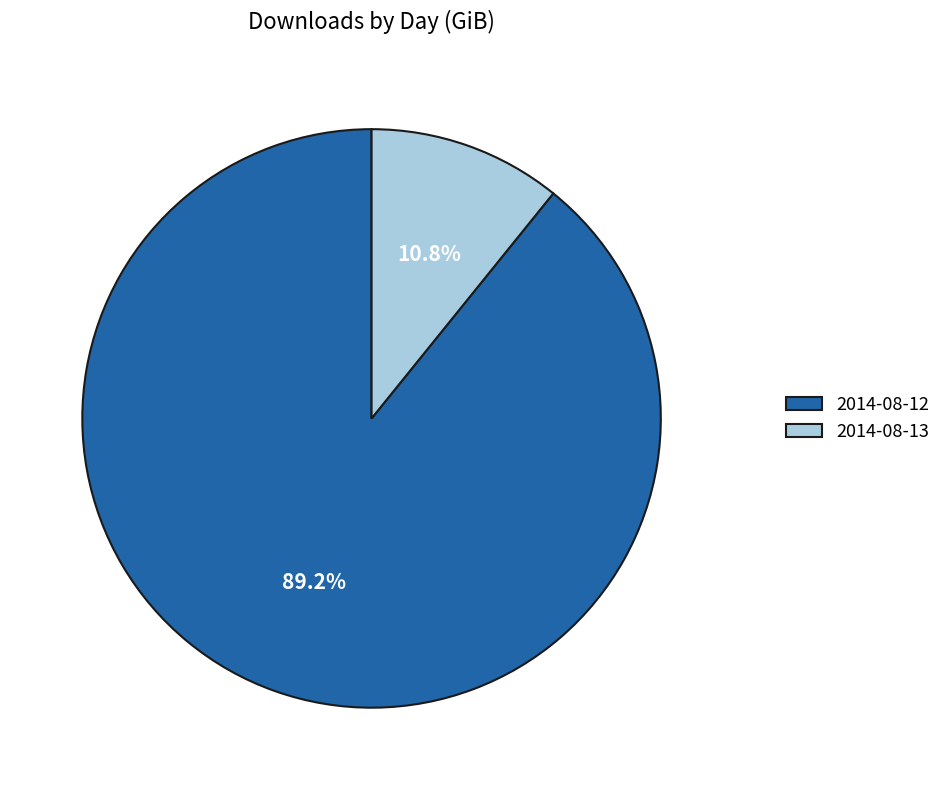

To the nearest percent, what is the combined percentage of 2014-08-12 and 2014-08-13?

100%